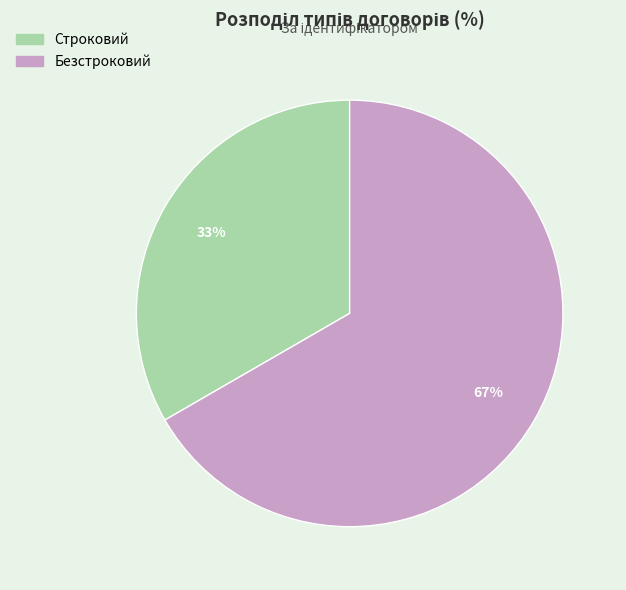

How many segments does this pie chart have?

2